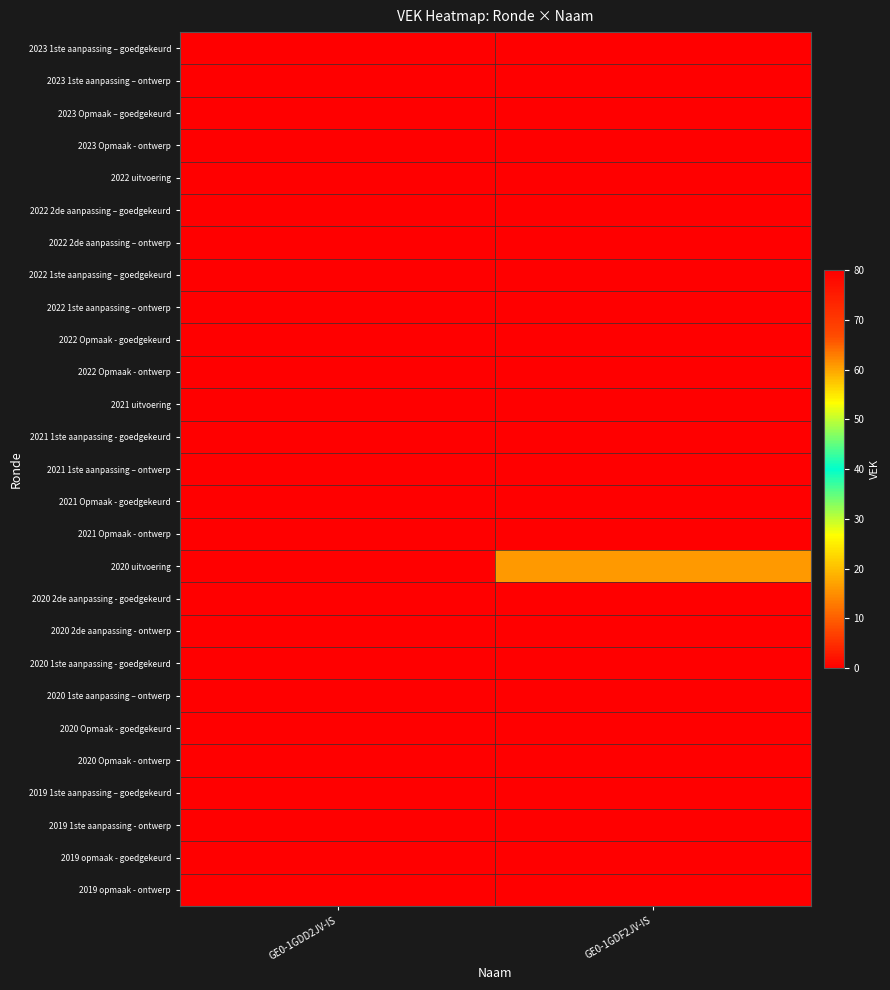

Count the number of categories in the chart.

2